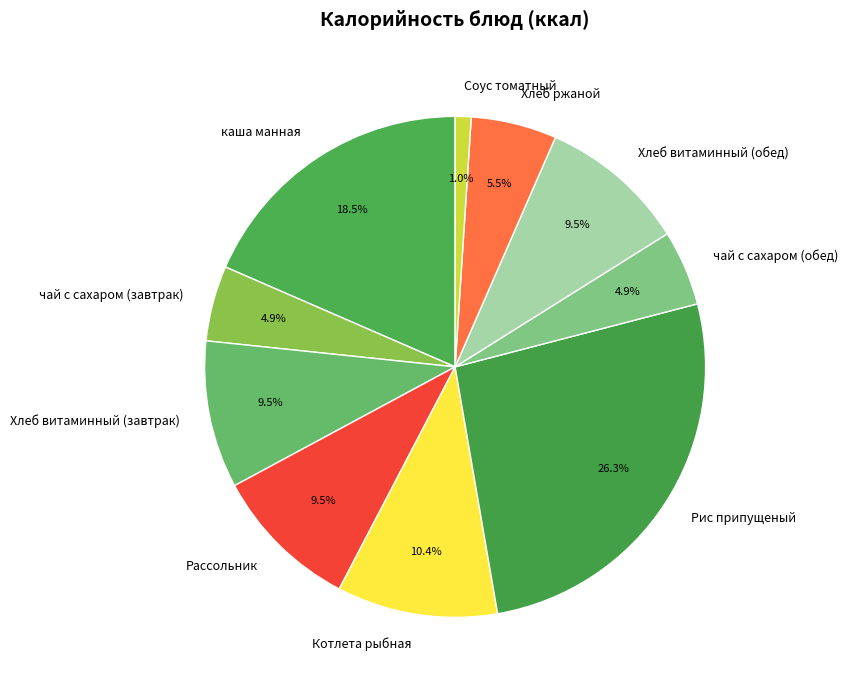

Between каша манная and Соус томатный, which is larger?

каша манная